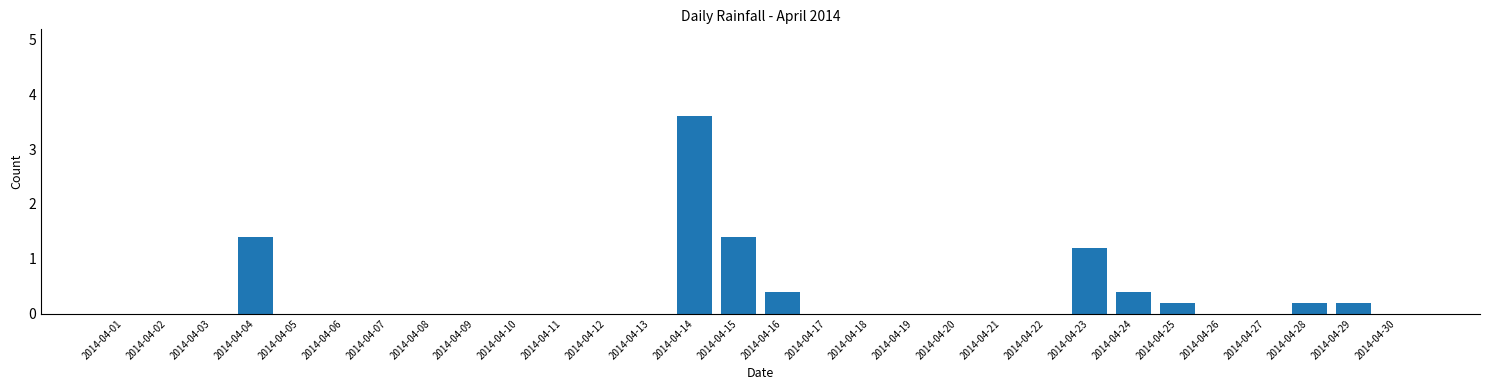

Reading left to right, extract all data points from this chart.

2014-04-01=0.0	2014-04-02=0.0	2014-04-03=0.0	2014-04-04=1.4	2014-04-05=0.0	2014-04-06=0.0	2014-04-07=0.0	2014-04-08=0.0	2014-04-09=0.0	2014-04-10=0.0	2014-04-11=0.0	2014-04-12=0.0	2014-04-13=0.0	2014-04-14=3.6	2014-04-15=1.4	2014-04-16=0.4	2014-04-17=0.0	2014-04-18=0.0	2014-04-19=0.0	2014-04-20=0.0	2014-04-21=0.0	2014-04-22=0.0	2014-04-23=1.2	2014-04-24=0.4	2014-04-25=0.2	2014-04-26=0.0	2014-04-27=0.0	2014-04-28=0.2	2014-04-29=0.2	2014-04-30=0.0